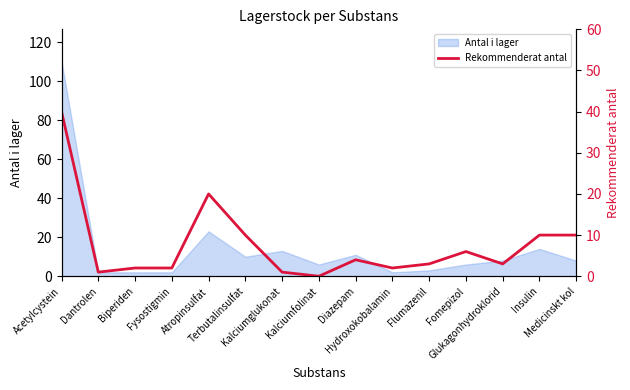

What is the highest value of the Antal i lager series?

110